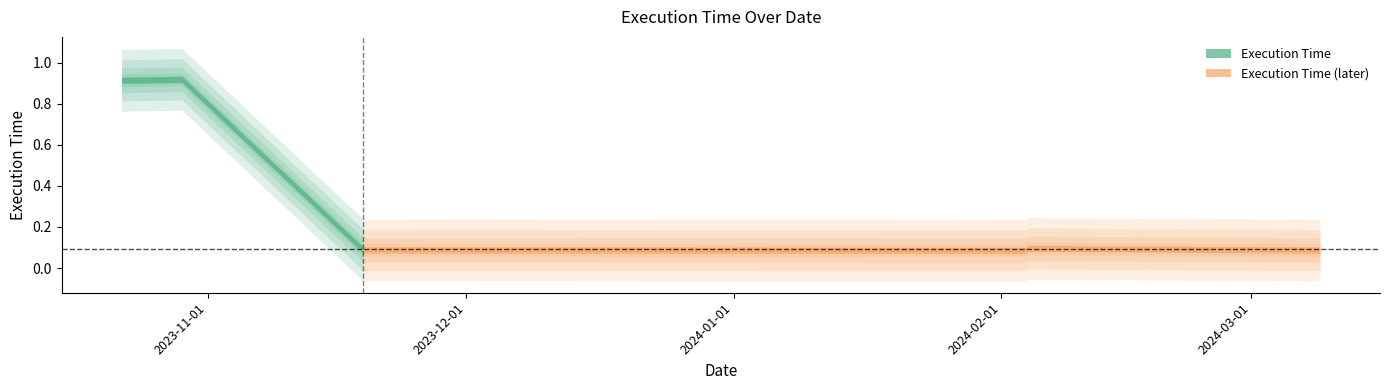

How many points are lower than both their immediate neighbors (excluding endpoints)?

2